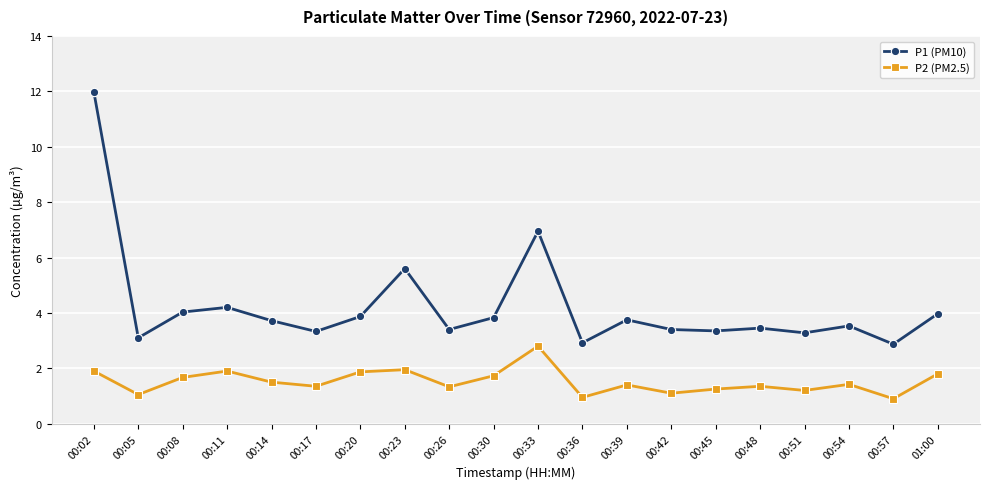

What is the label of the 19th point from the left?

00:57